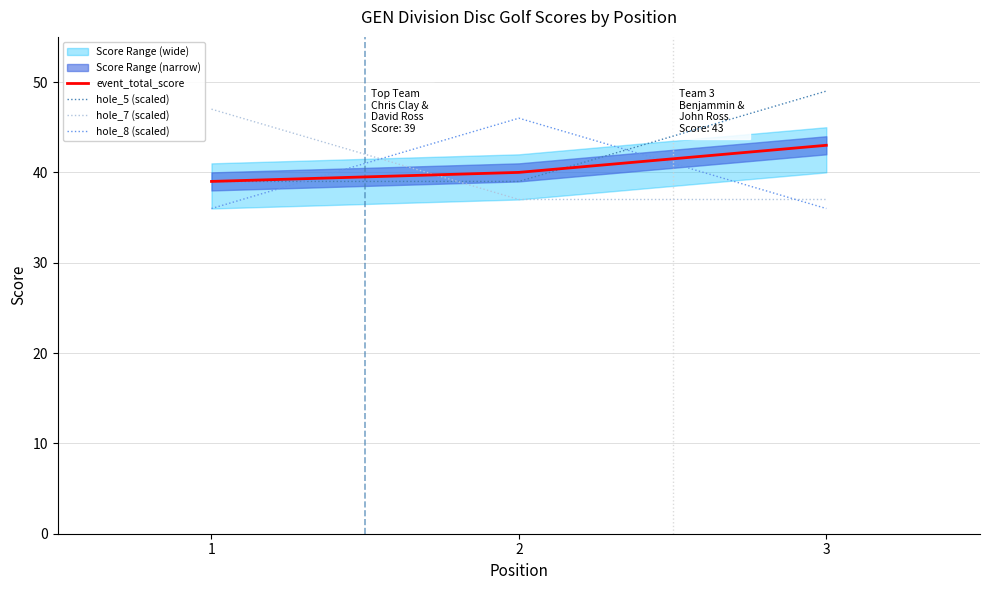

Which label corresponds to the largest value in the chart?

3